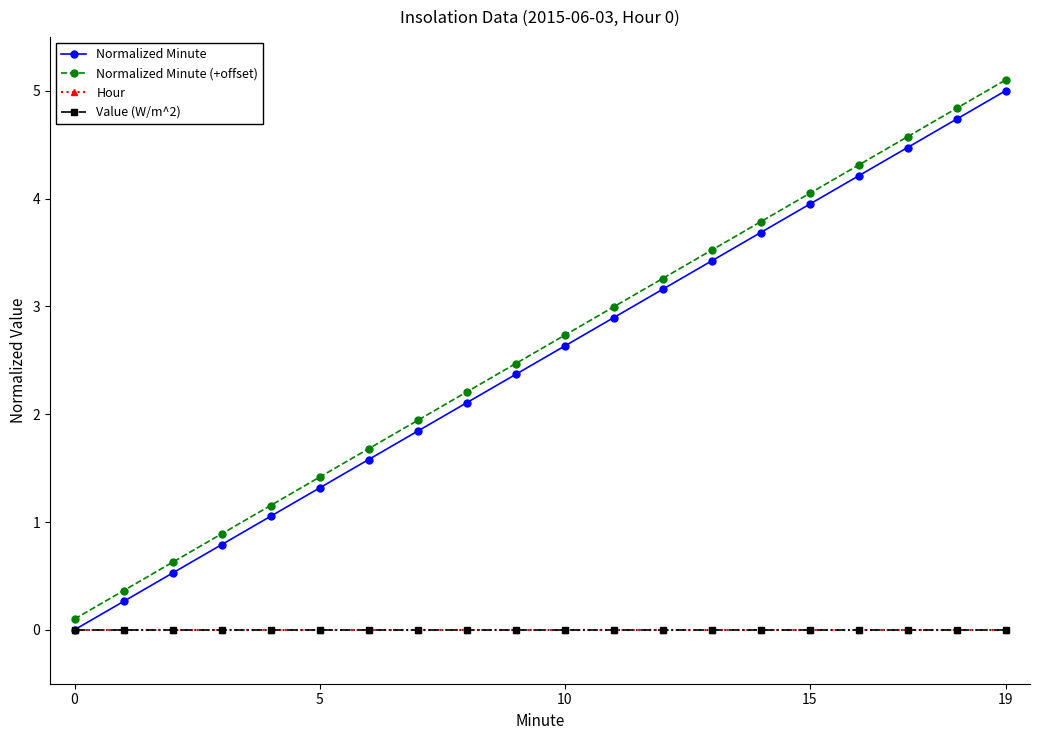

Does the chart have visible grid lines?

No